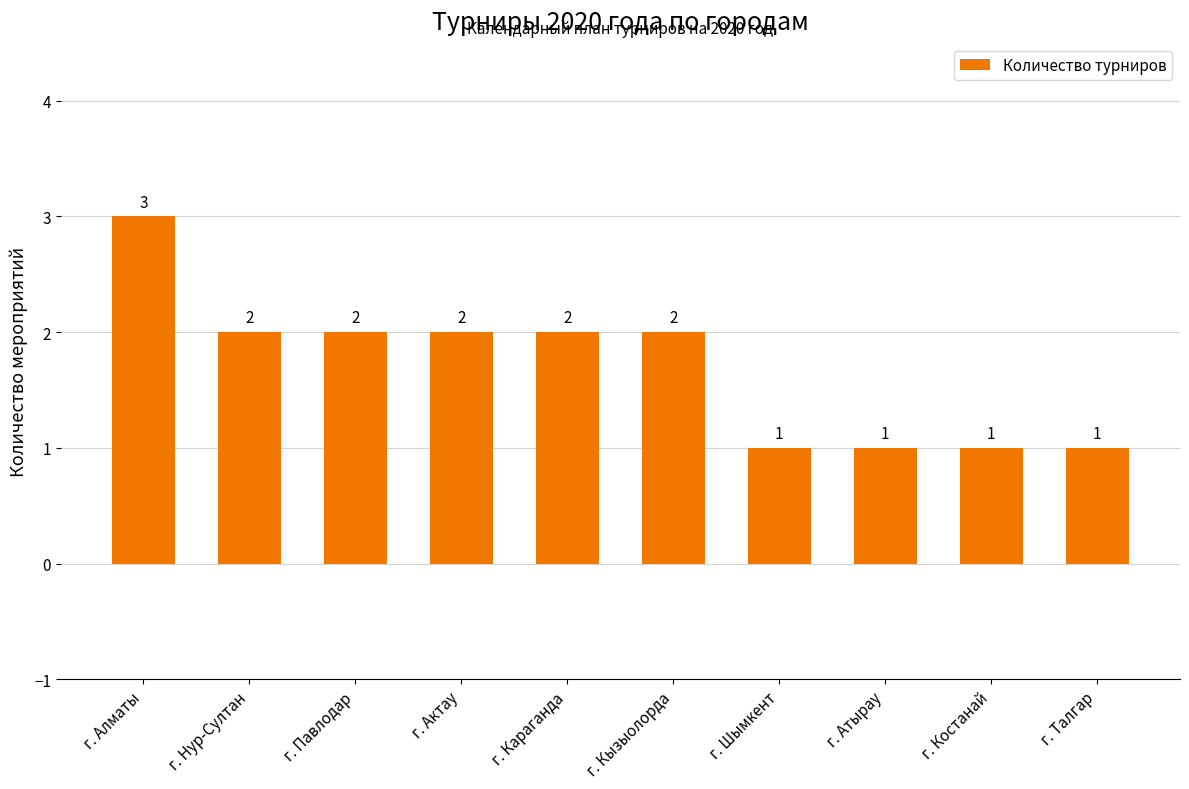

What is the difference between the second highest and second lowest values?

1